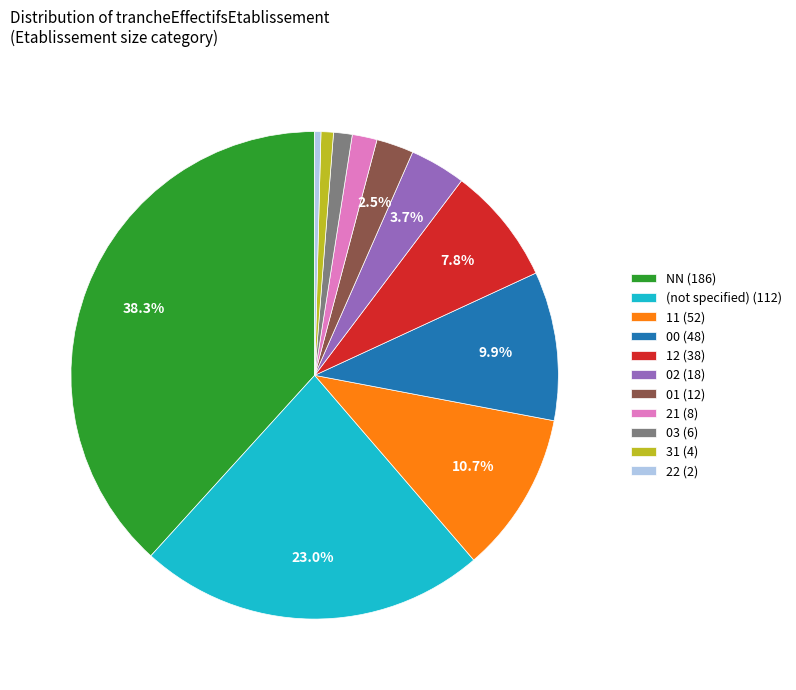

Does 02 (18) represent more than half of the total?

No